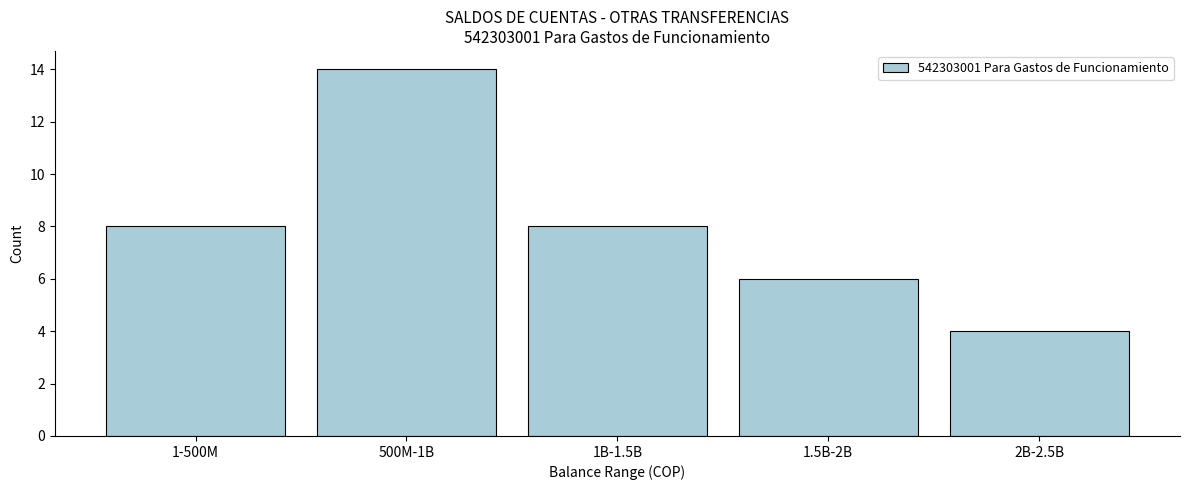

Reading right to left, transcribe all the data shown in this chart.

4	6	8	14	8